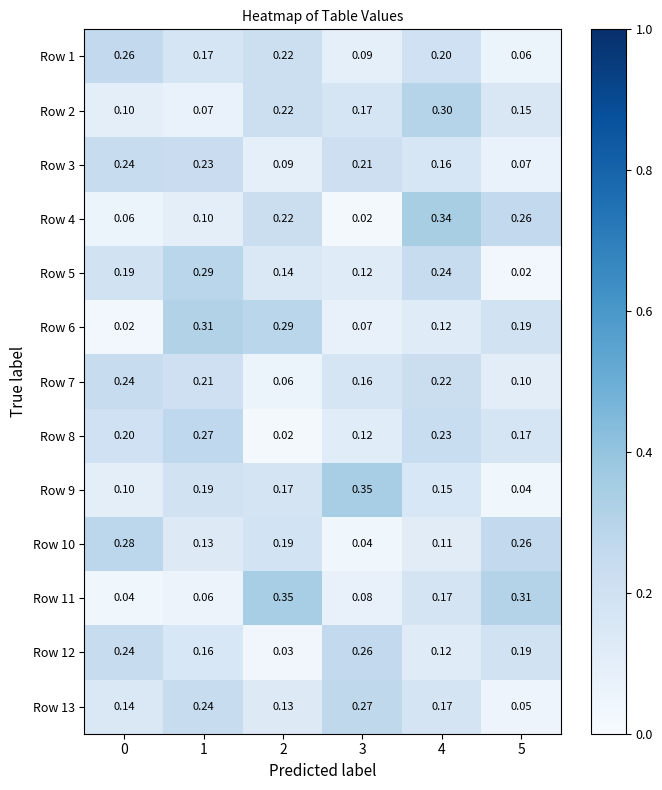

Reading left to right, what are all the values shown in this chart?

Row 1: 0=0.3	1=0.2	2=0.2	3=0.1	4=0.2	5=0.1
Row 2: 0=0.1	1=0.1	2=0.2	3=0.2	4=0.3	5=0.1
Row 3: 0=0.2	1=0.2	2=0.1	3=0.2	4=0.2	5=0.1
Row 4: 0=0.1	1=0.1	2=0.2	3=0.0	4=0.3	5=0.3
Row 5: 0=0.2	1=0.3	2=0.1	3=0.1	4=0.2	5=0.0
Row 6: 0=0.0	1=0.3	2=0.3	3=0.1	4=0.1	5=0.2
Row 7: 0=0.2	1=0.2	2=0.1	3=0.2	4=0.2	5=0.1
Row 8: 0=0.2	1=0.3	2=0.0	3=0.1	4=0.2	5=0.2
Row 9: 0=0.1	1=0.2	2=0.2	3=0.3	4=0.1	5=0.0
Row 10: 0=0.3	1=0.1	2=0.2	3=0.0	4=0.1	5=0.3
Row 11: 0=0.0	1=0.1	2=0.3	3=0.1	4=0.2	5=0.3
Row 12: 0=0.2	1=0.2	2=0.0	3=0.3	4=0.1	5=0.2
Row 13: 0=0.1	1=0.2	2=0.1	3=0.3	4=0.2	5=0.1